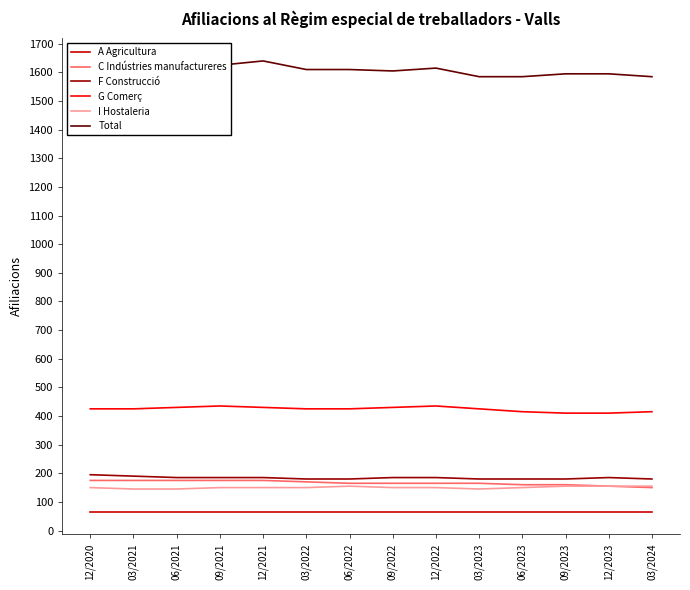

What is the total value across all series at 03/2023?

2565